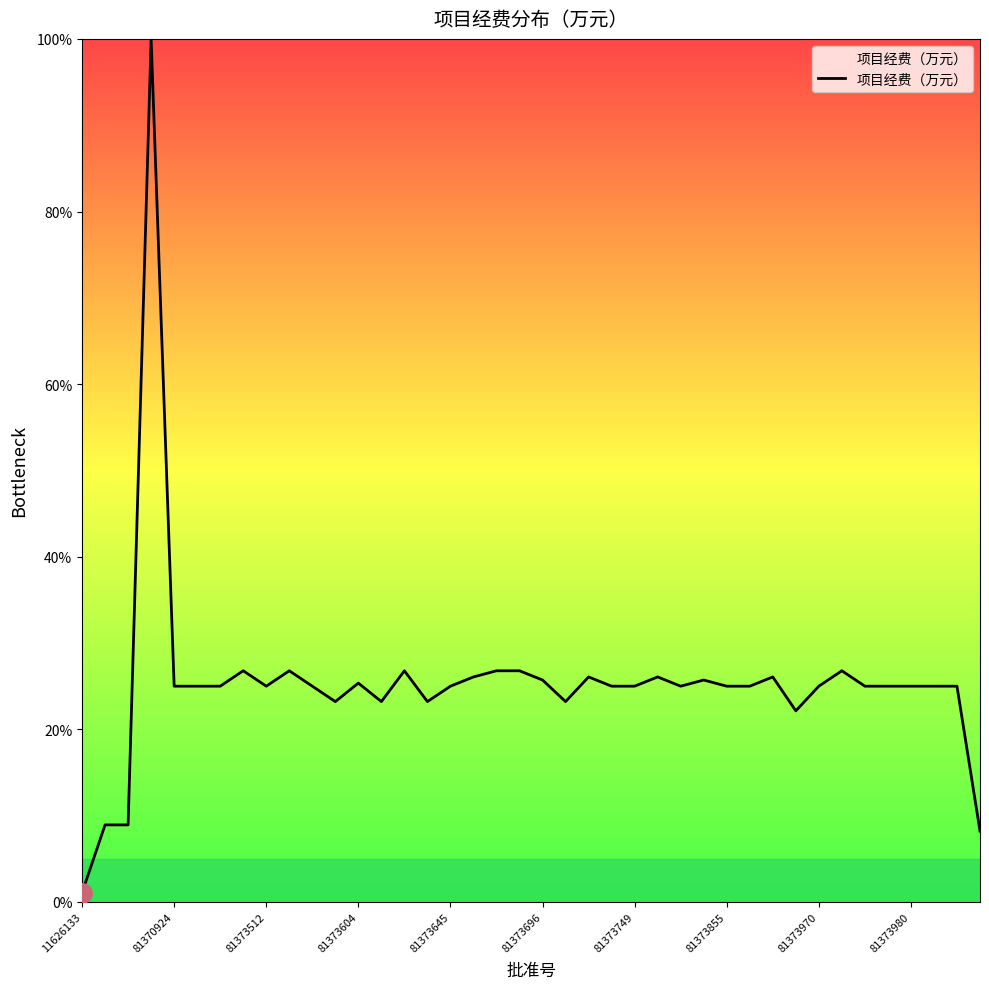

What is the maximum value shown in the chart?

100.0